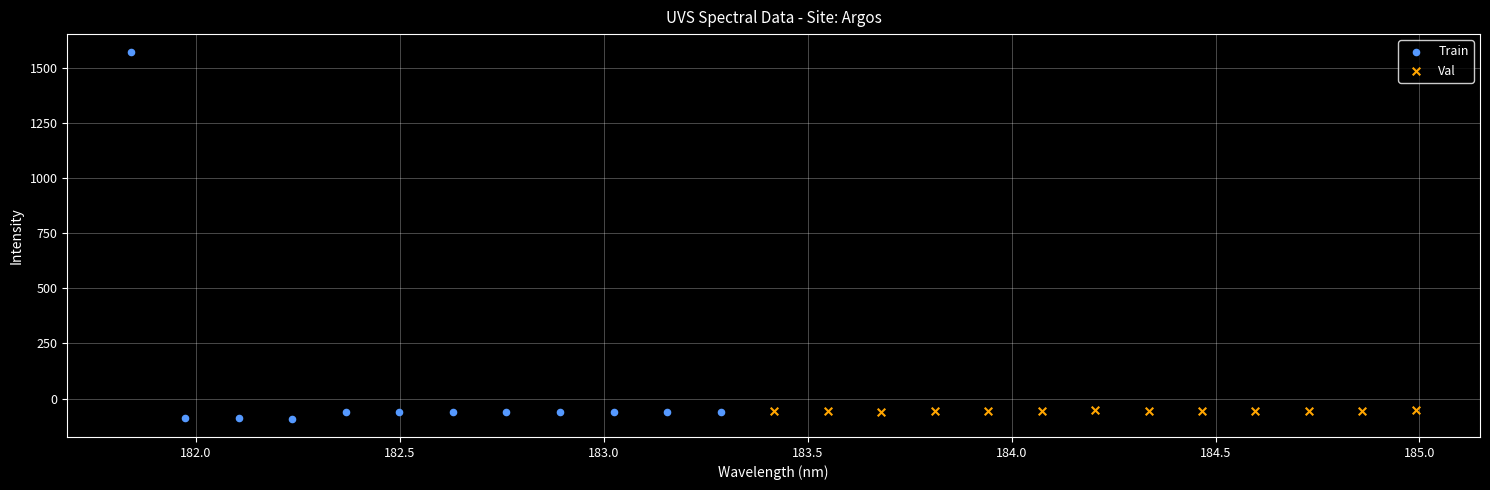

Which series has the widest spread of Y values?

Train